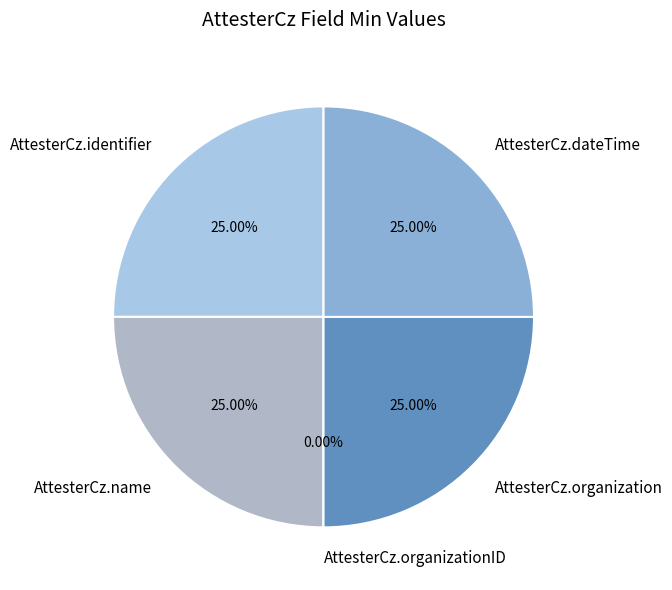

Is the sum of AttesterCz.organizationID and AttesterCz.organization greater than half?

No